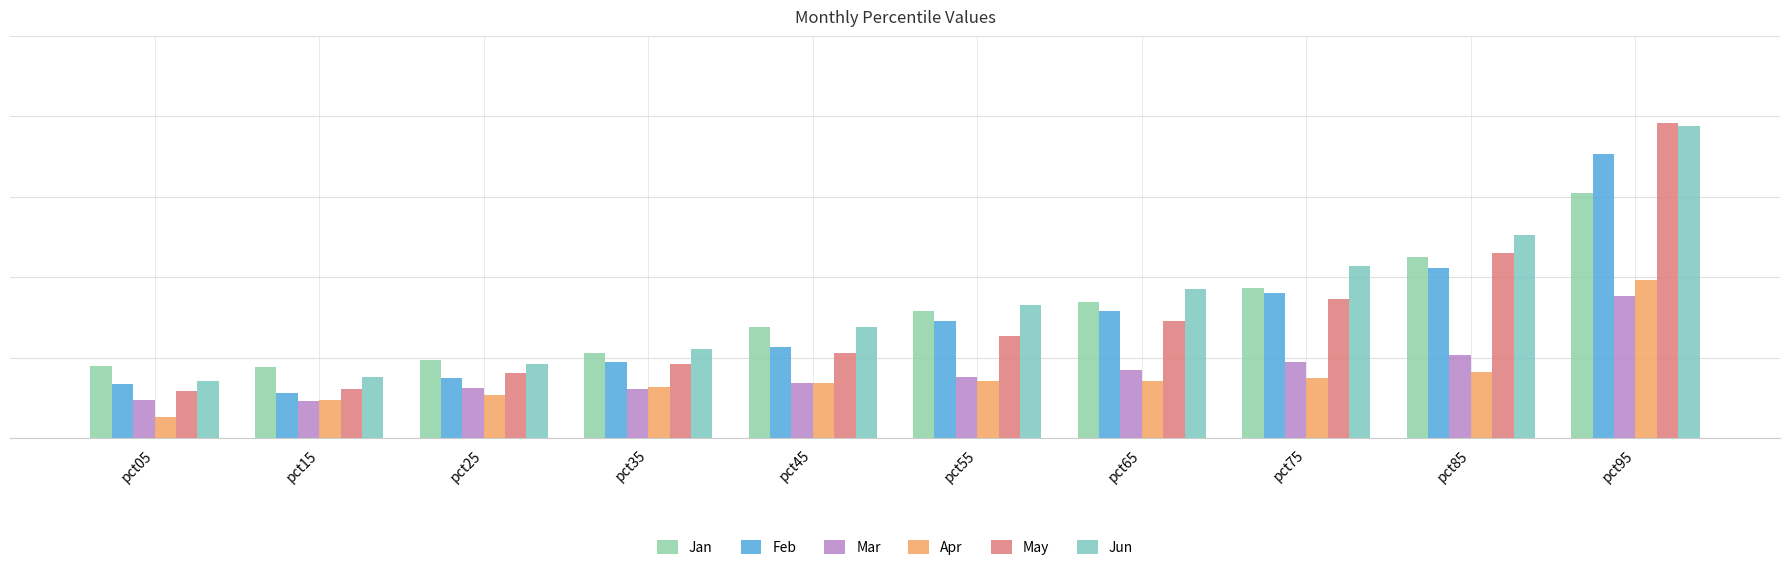

Are the bars horizontal?

No